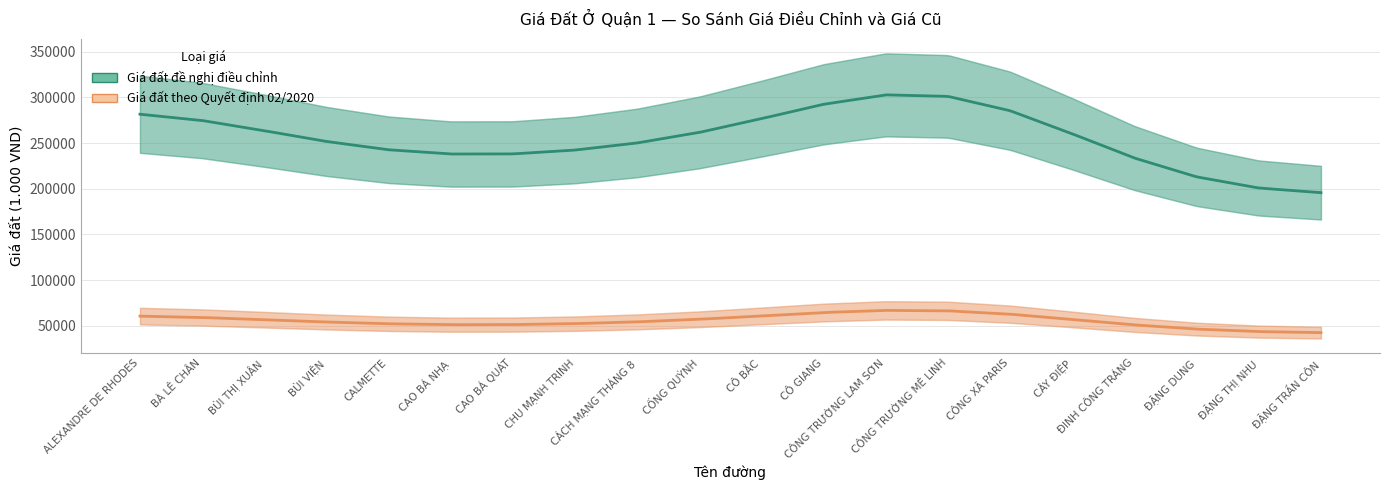

Which series has the largest range (max minus min)?

Giá đất đề nghị điều chỉnh